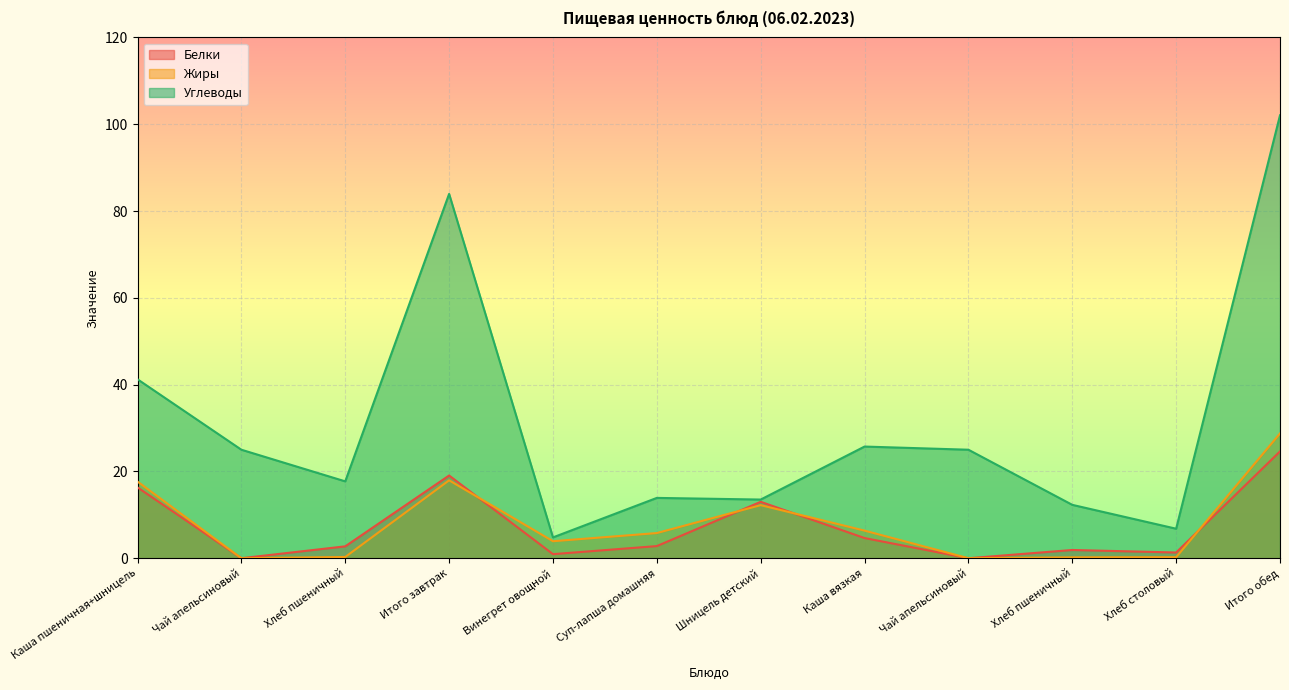

Is the value of Белки at Винегрет овощной greater than the value of Углеводы at Каша вязкая?

No